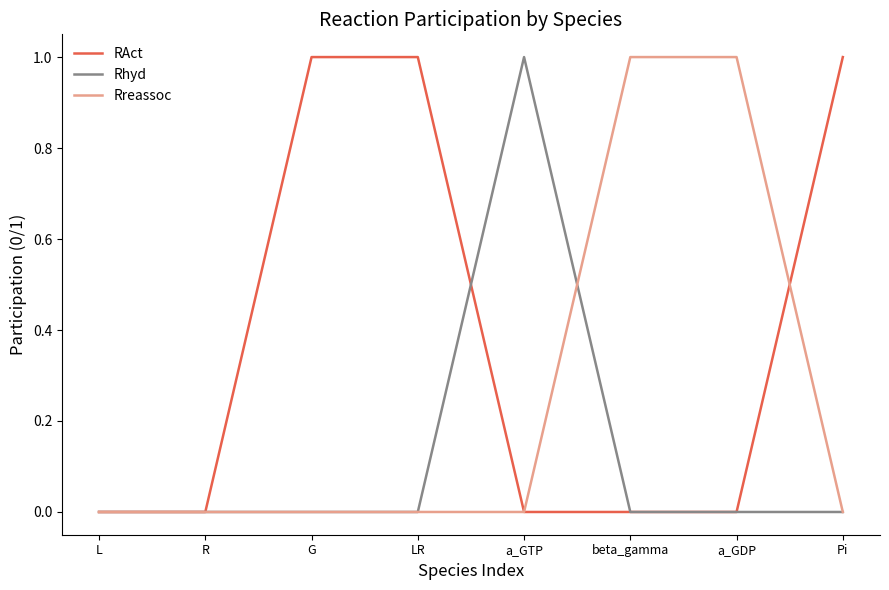

The value of Rreassoc at R is -1. True or false?

False